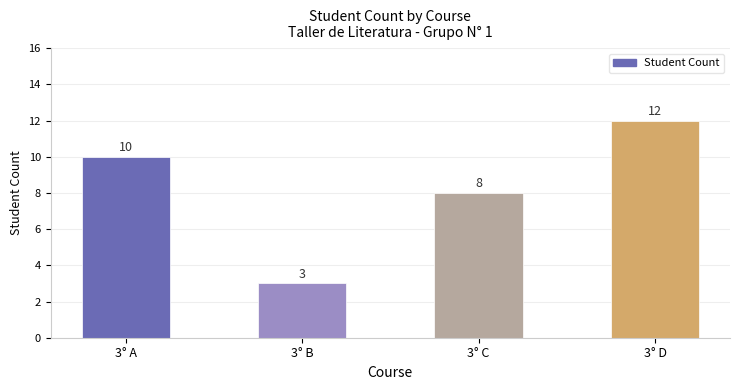

Where is the data nearest to the value 7?

3° C